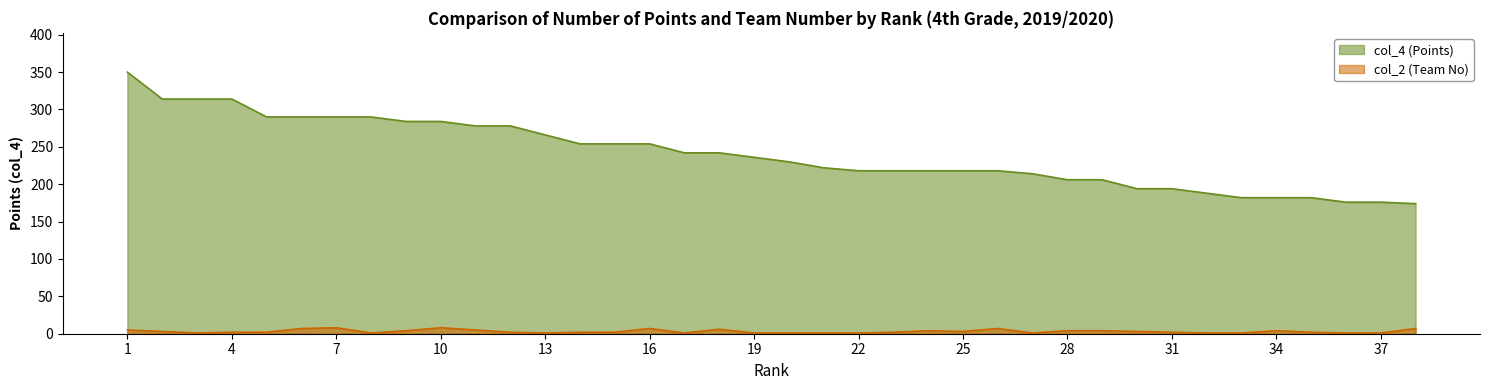

What is the average value of the col_4 (Points) series?

241